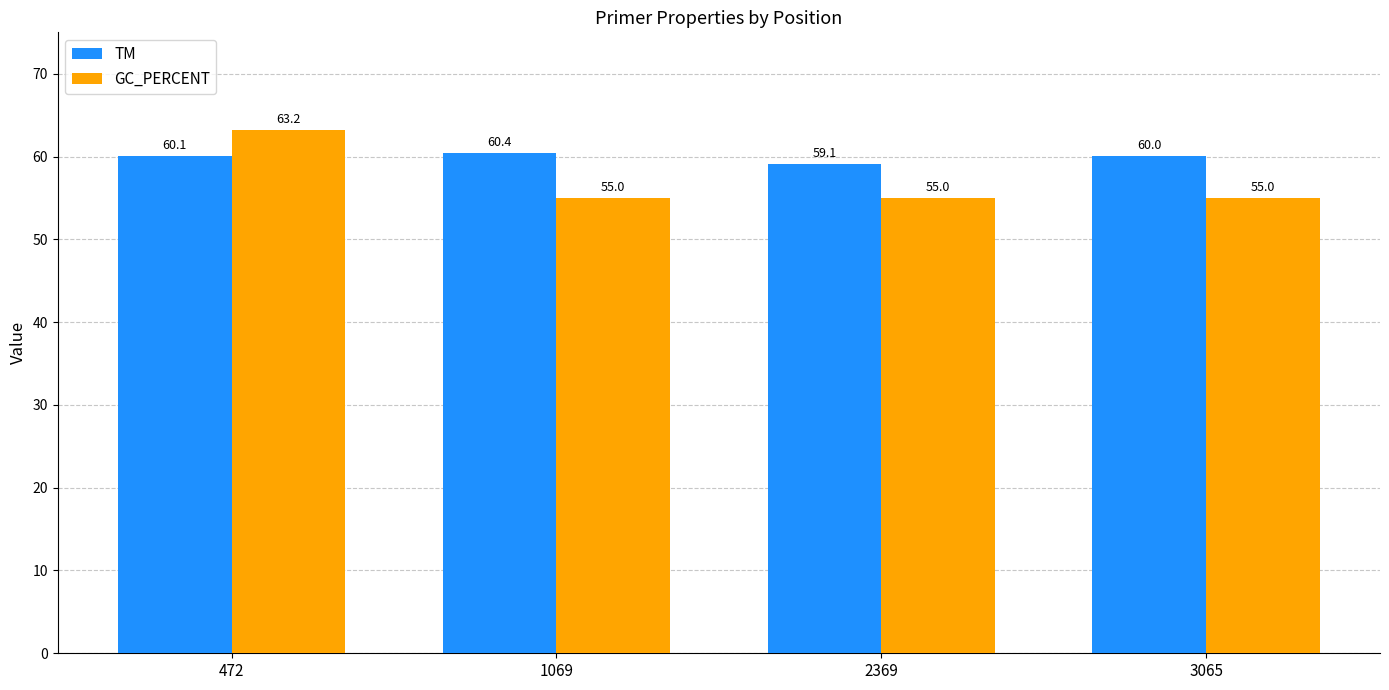

At 472, list the series in order from largest to smallest.

GC_PERCENT, TM